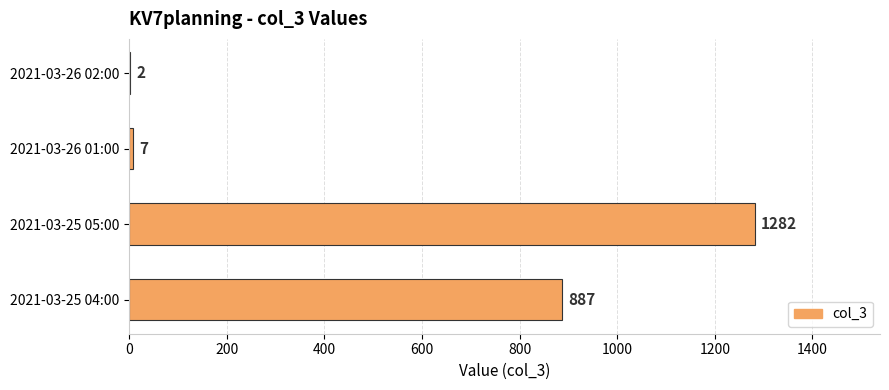

Reading bottom to top, list all the values displayed in this chart.

2021-03-25 04:00=887	2021-03-25 05:00=1282	2021-03-26 01:00=7	2021-03-26 02:00=2